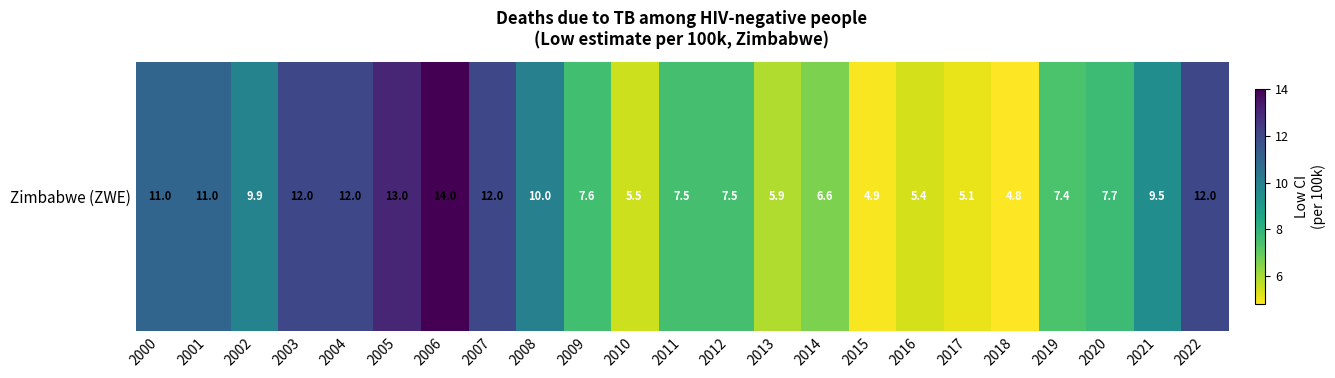

Reading right to left, list all the values displayed in this chart.

12.0	9.5	7.7	7.4	4.8	5.1	5.4	4.9	6.6	5.9	7.5	7.5	5.5	7.6	10.0	12.0	14.0	13.0	12.0	12.0	9.9	11.0	11.0